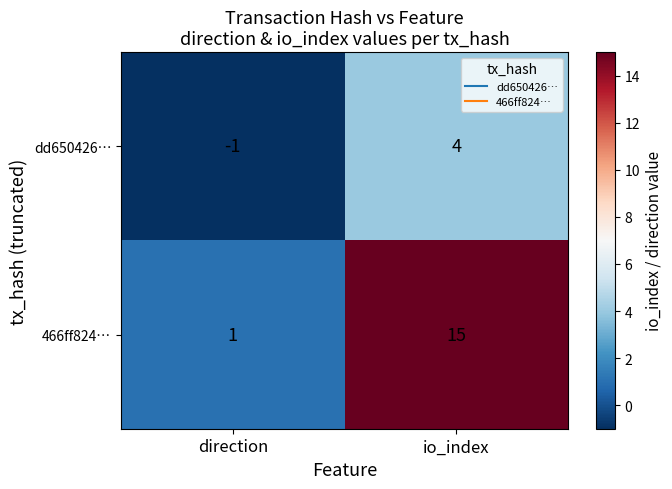

Which category has the lowest value across all series?

direction